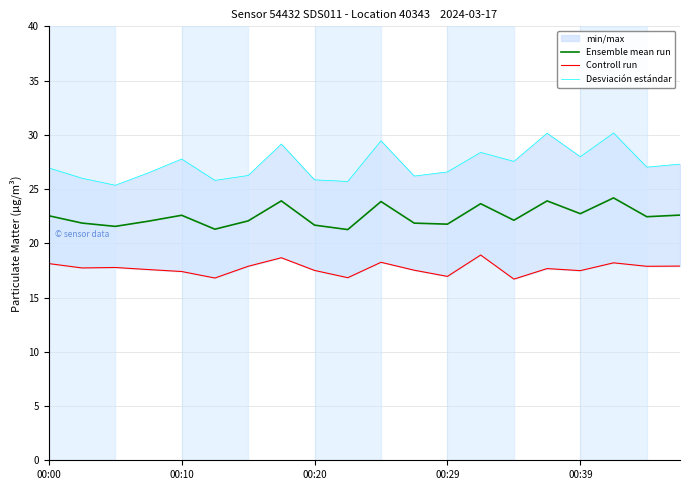

The Controll run series shows 4.6 at 18. True or false?

False